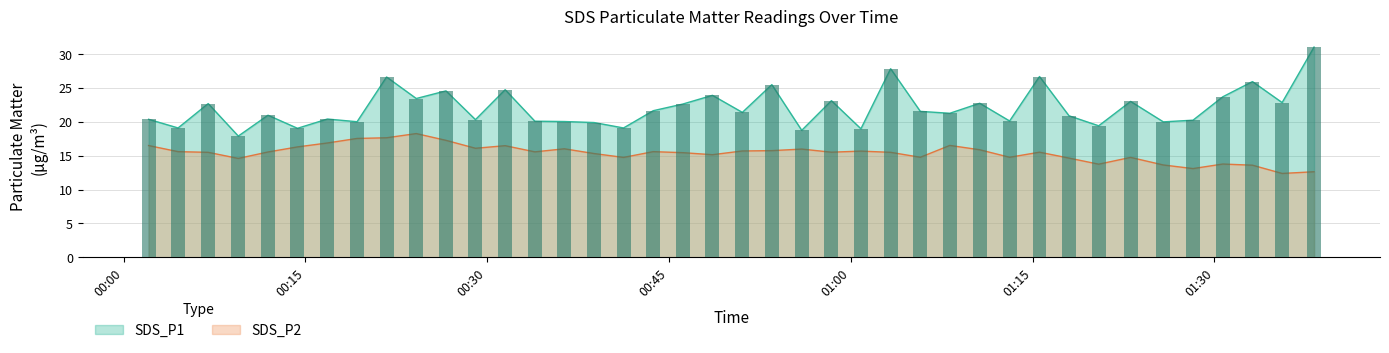

Is it true that SDS_P1 equals 33.4 at 2022/06/26 00:29:02?

False